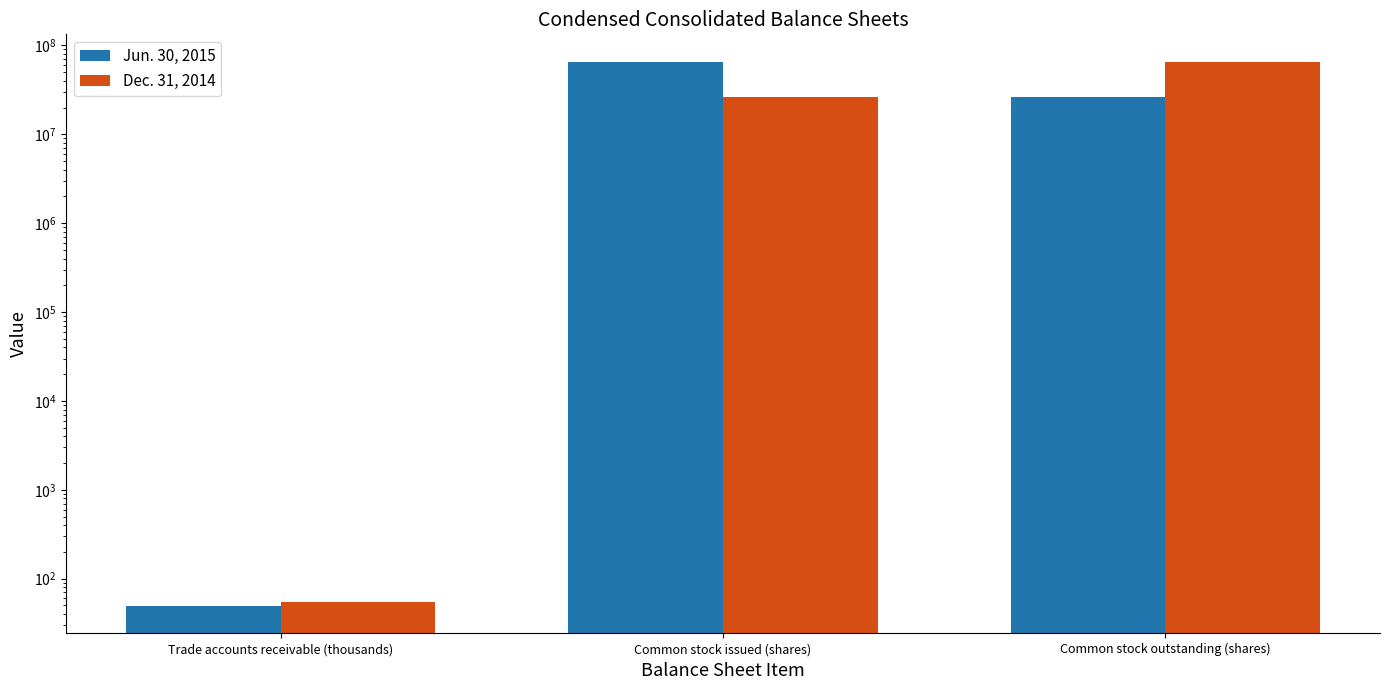

What is the average value of the Jun. 30, 2015 series?

30703949